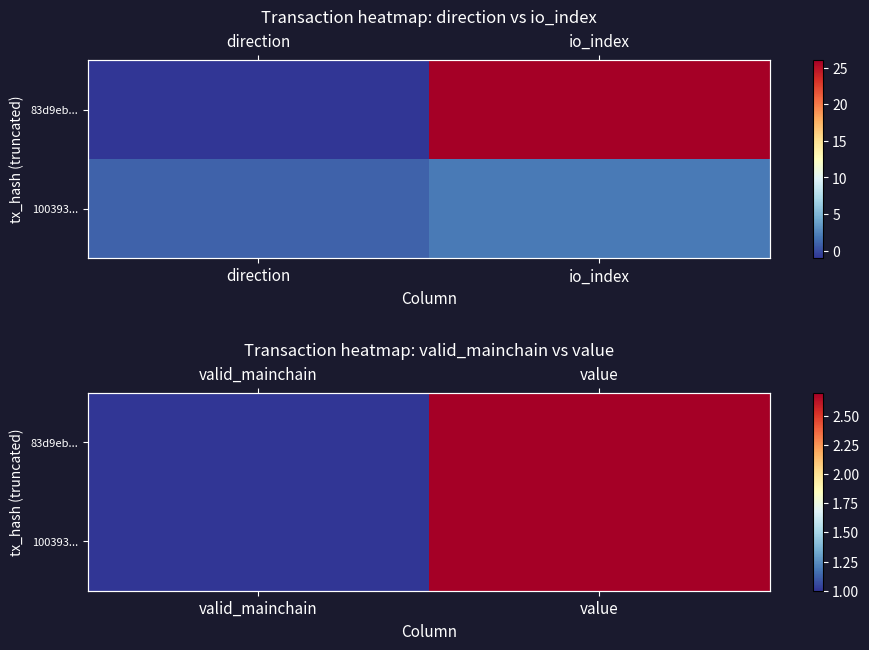

At which category is the sum across all series the highest?

value